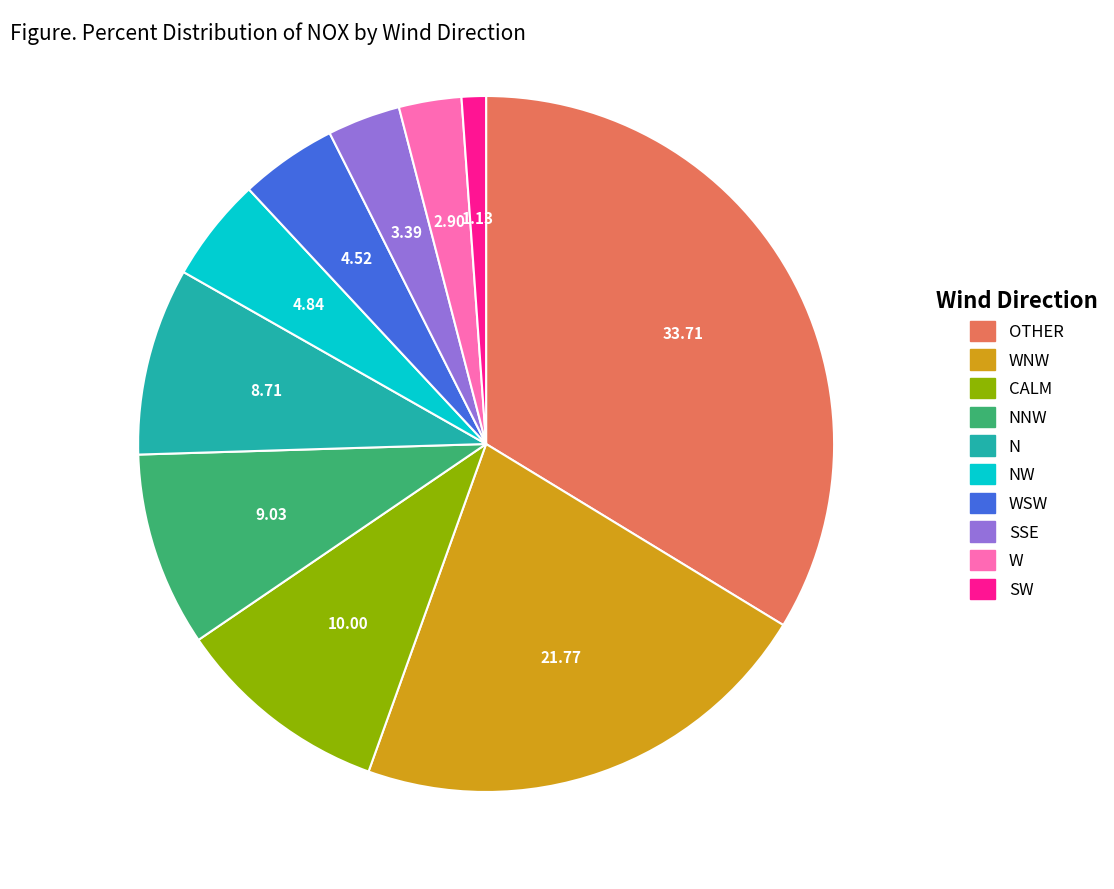

Is there a majority slice in this chart?

No